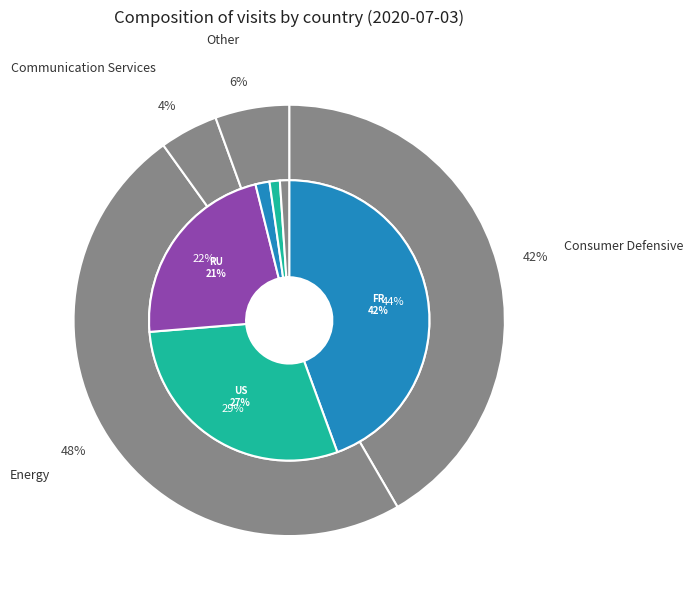

What is the largest slice in the pie chart?

FR